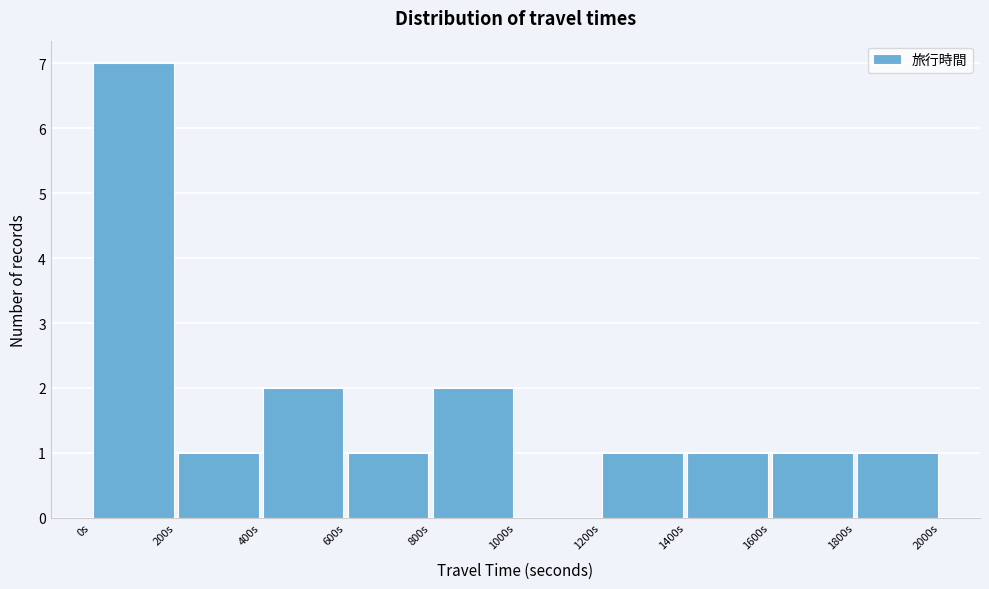

Reading left to right, transcribe this chart: for each bar, give the range it covers on the x-axis and its height. The values are not printed on the chart, so give them approximately, as read against the axis.

0 to 200: 7
200 to 400: 1
400 to 600: 2
600 to 800: 1
800 to 1000: 2
1000 to 1200: 0
1200 to 1400: 1
1400 to 1600: 1
1600 to 1800: 1
1800 to 2000: 1